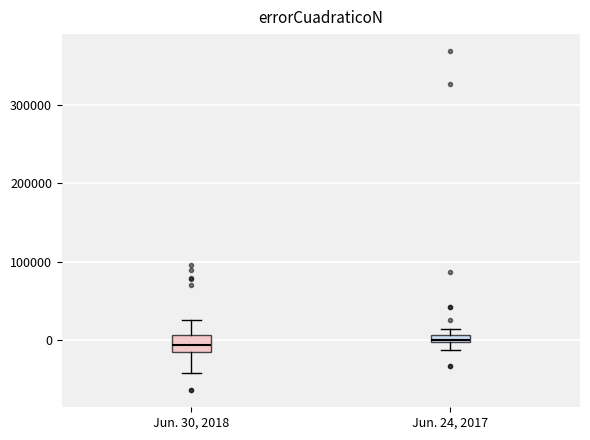

Comparing the boxes themselves (not the whiskers), which one is the tallest?

Jun. 30, 2018